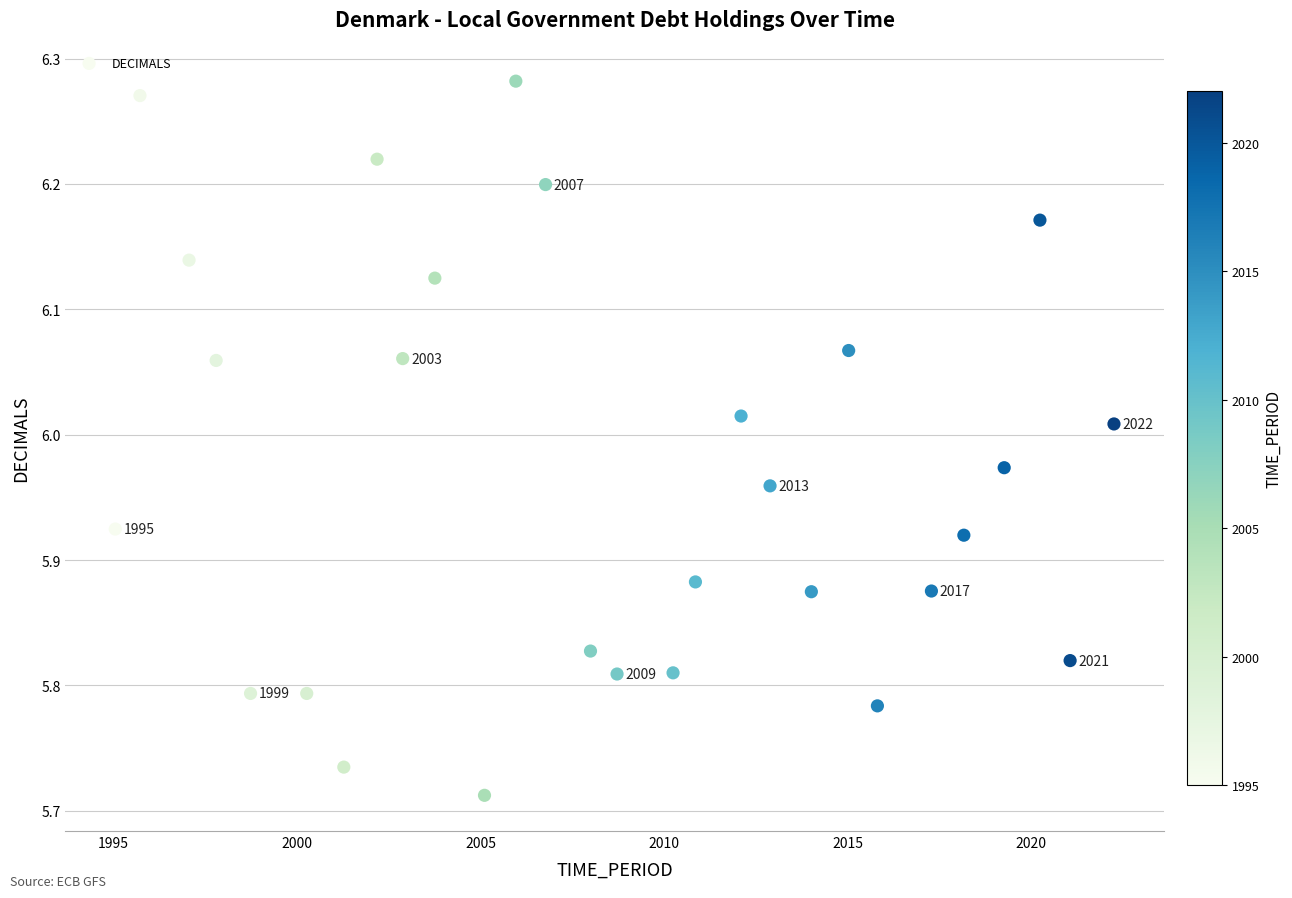

What is the range of Y values (max minus min)?

0.6